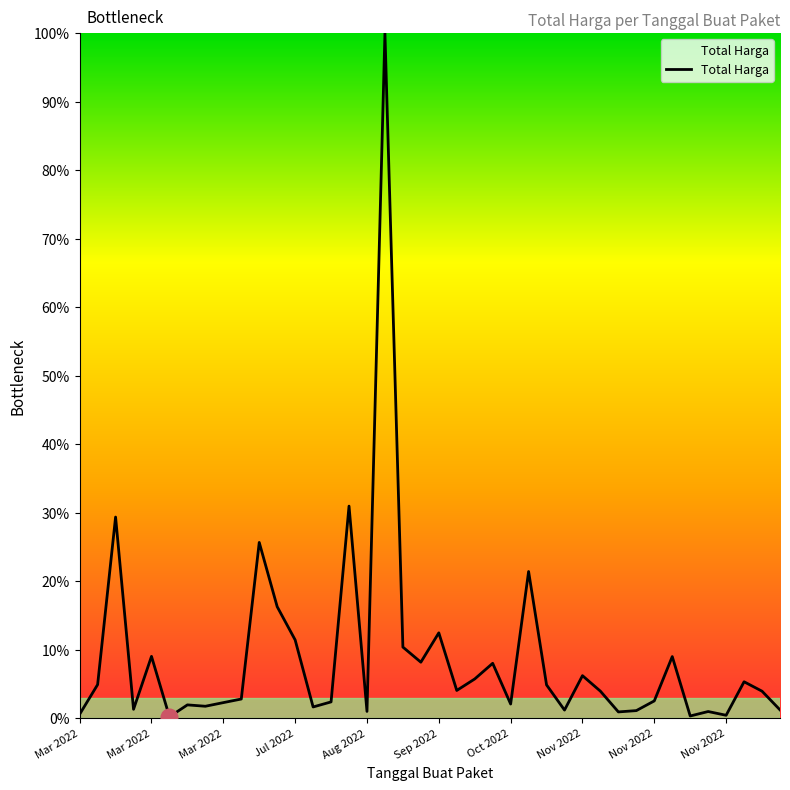

What is the greatest value displayed?

100.0